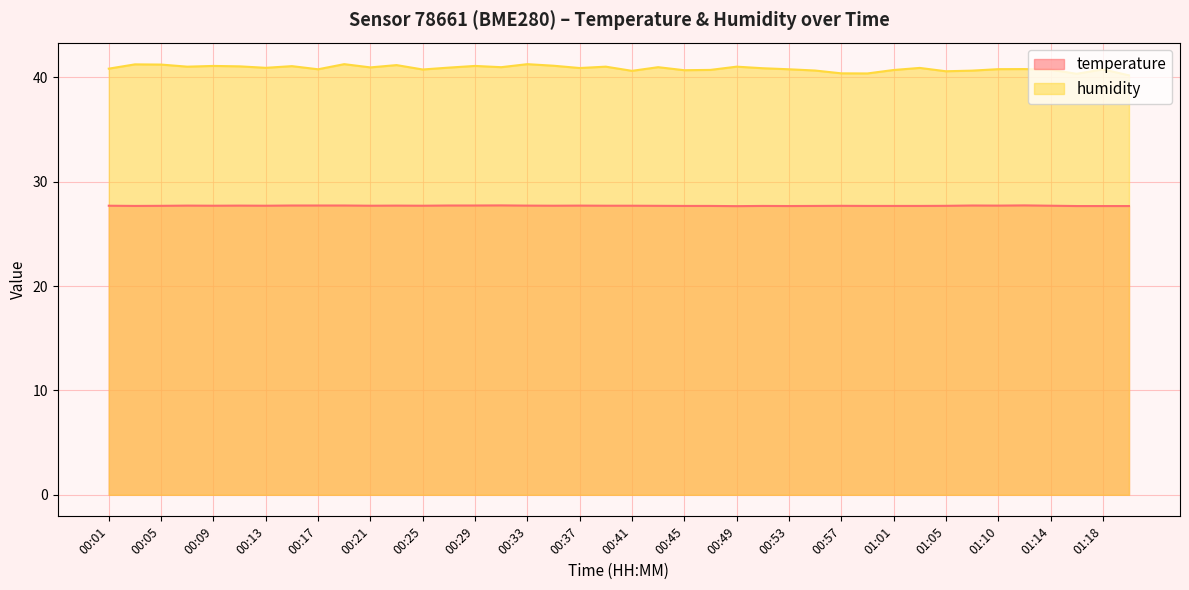

Reading left to right, what are all the values shown in this chart?

temperature: 27.7	27.7	27.7	27.7	27.7	27.7	27.7	27.7	27.7	27.7	27.7	27.7	27.7	27.7	27.7	27.7	27.7	27.7	27.7	27.7	27.7	27.7	27.7	27.7	27.6	27.7	27.7	27.7	27.7	27.7	27.7	27.7	27.7	27.7	27.7	27.7	27.7	27.7	27.7	27.7
humidity: 40.8	41.2	41.2	41.0	41.1	41.0	40.9	41.1	40.8	41.2	40.9	41.2	40.7	40.9	41.1	41.0	41.2	41.1	40.9	41.0	40.6	41.0	40.7	40.7	41.0	40.9	40.8	40.6	40.4	40.4	40.7	40.9	40.6	40.6	40.8	40.8	40.7	40.3	40.8	40.2